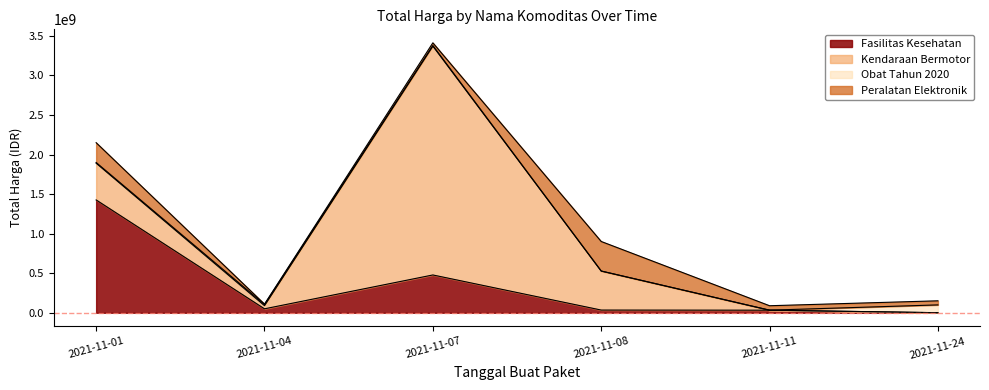

How many categories are shown in the chart?

6